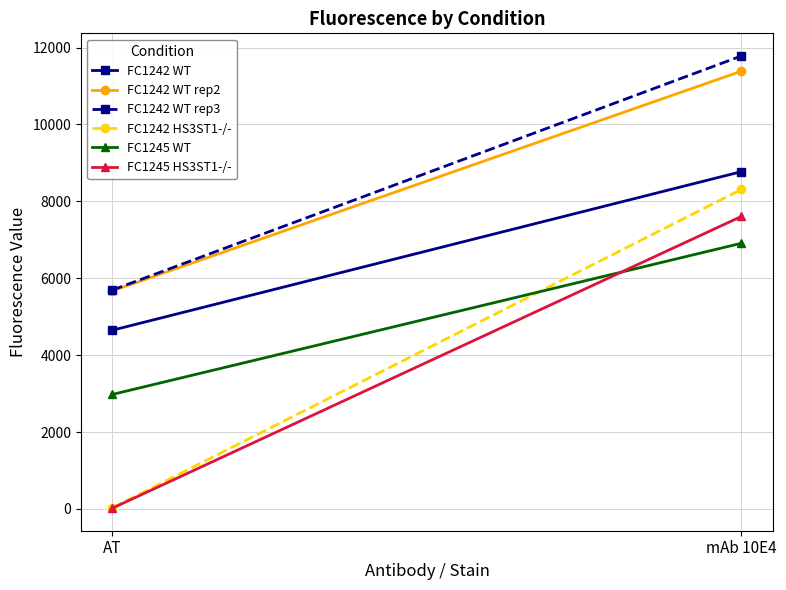

At how many categories does at least one series exceed 3404?

2